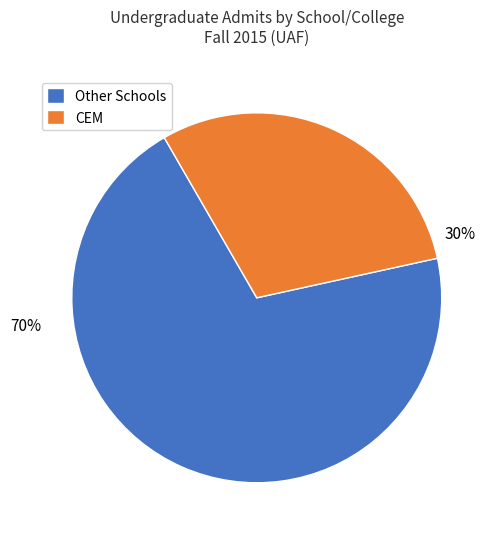

What is the smallest slice in the pie chart?

CEM